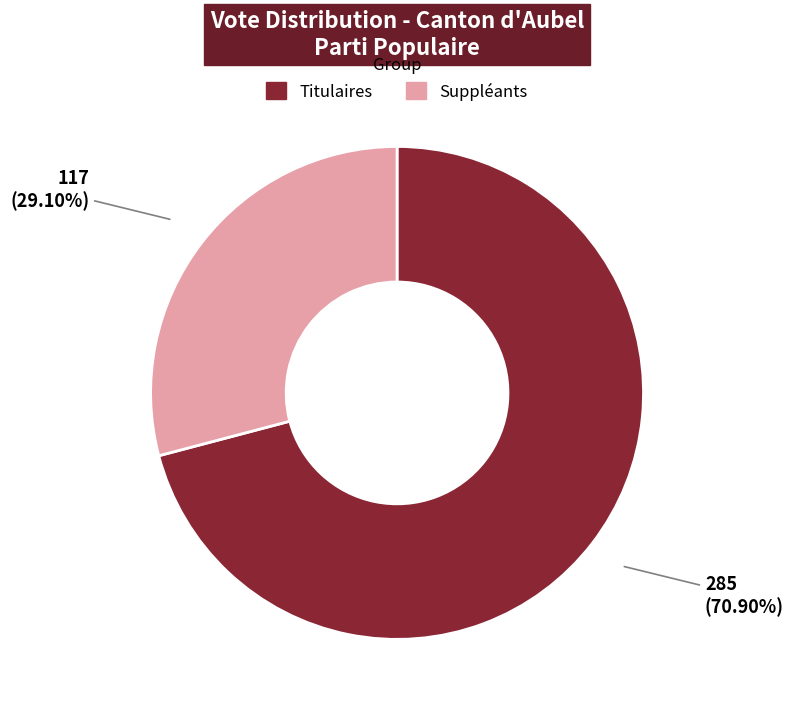

Which has a higher value, Titulaires or Suppléants?

Titulaires